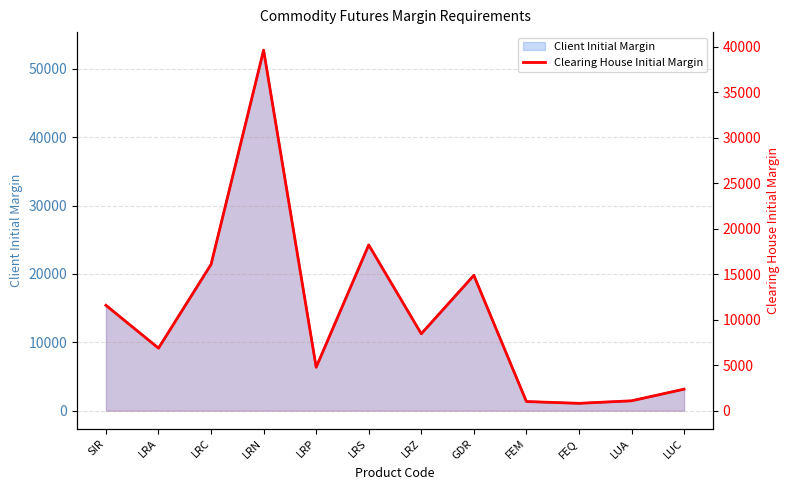

Rank the categories by value from lowest to highest.

FEQ, FEM, LUA, LUC, LRP, LRA, LRZ, SIR, GDR, LRC, LRS, LRN